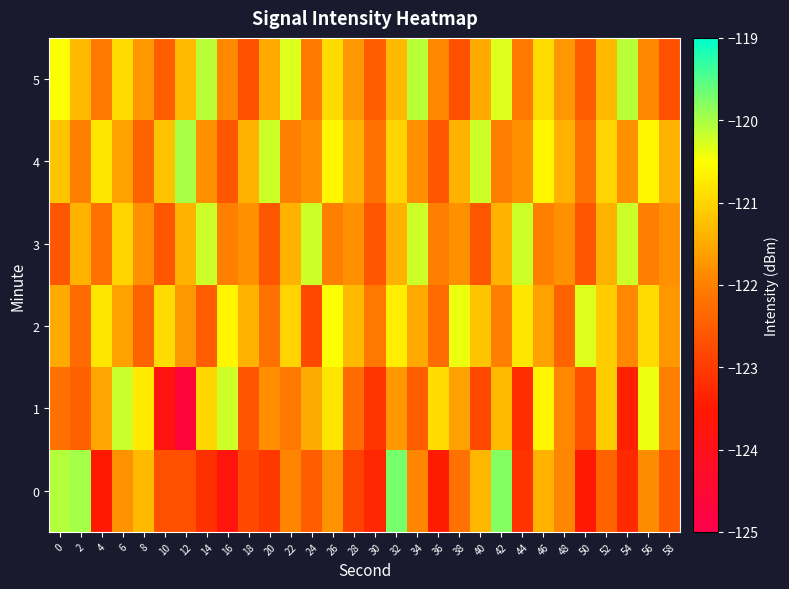

At which category is the sum across all series the highest?

32